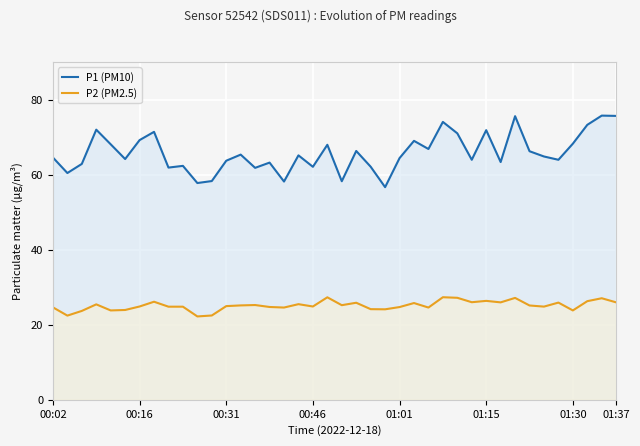

What is the difference between the maximum and minimum values in the P2 (PM2.5) series?

5.1